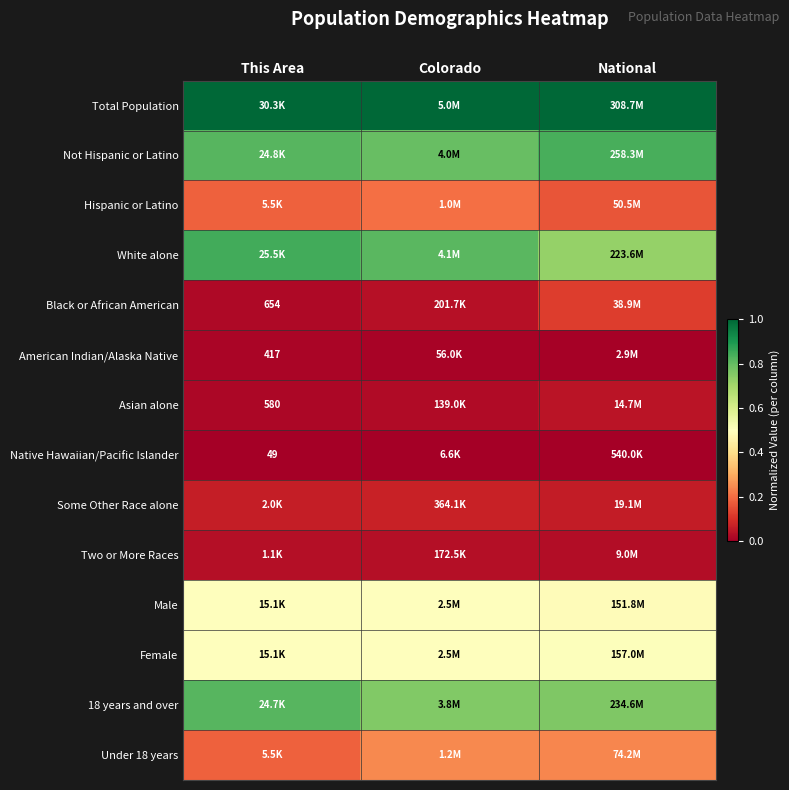

The Two or More Races series shows 0.0 at This Area. True or false?

False